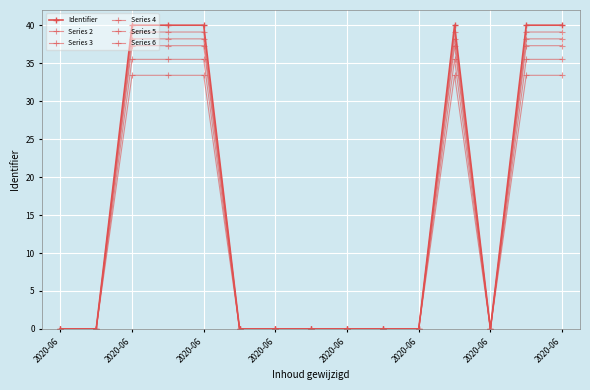

Reading left to right, extract all data points from this chart.

Identifier: 0.0	0.0	40.0	40.0	40.0	0.0	0.0	0.0	0.0	0.0	0.0	40.0	0.0	40.0	40.0
Series 2: 0.0	0.0	39.1	39.1	39.1	0.0	0.0	0.0	0.0	0.0	0.0	39.1	0.0	39.1	39.1
Series 3: 0.0	0.0	38.2	38.2	38.2	0.0	0.0	0.0	0.0	0.0	0.0	38.2	0.0	38.2	38.2
Series 4: 0.0	0.0	37.3	37.3	37.3	0.0	0.0	0.0	0.0	0.0	0.0	37.3	0.0	37.3	37.3
Series 5: 0.0	0.0	35.5	35.5	35.5	0.0	0.0	0.0	0.0	0.0	0.0	35.5	0.0	35.5	35.5
Series 6: 0.0	0.0	33.4	33.4	33.4	0.0	0.0	0.0	0.0	0.0	0.0	33.4	0.0	33.4	33.4